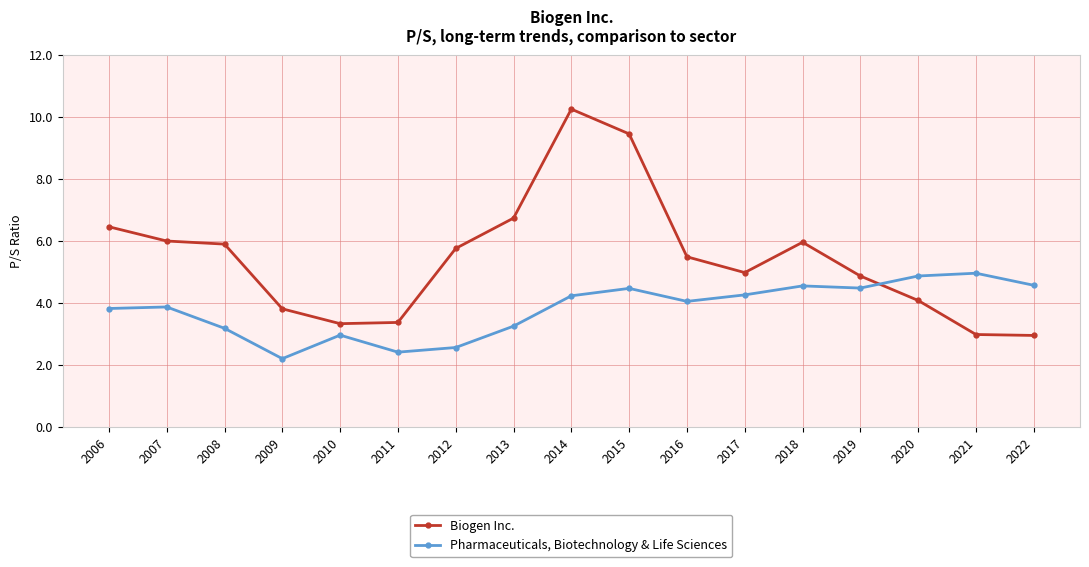

Count the number of categories in the chart.

17